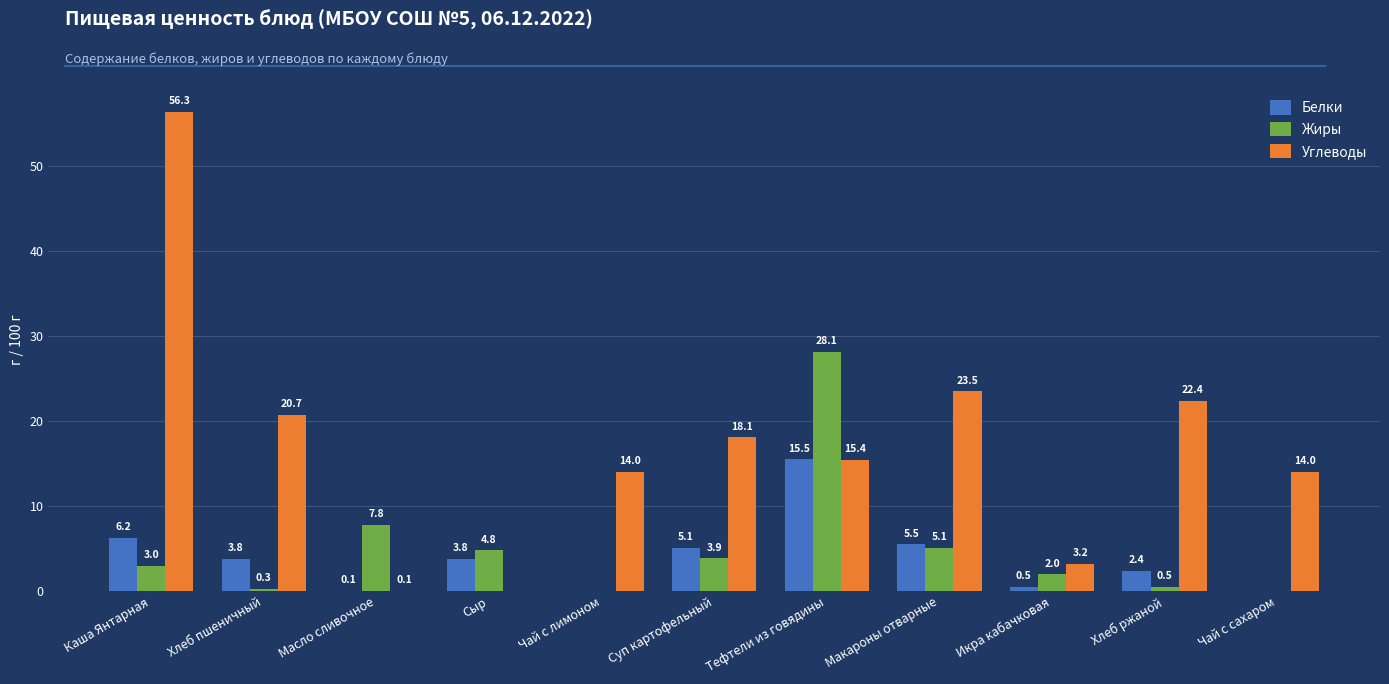

How many groups of bars are there?

11